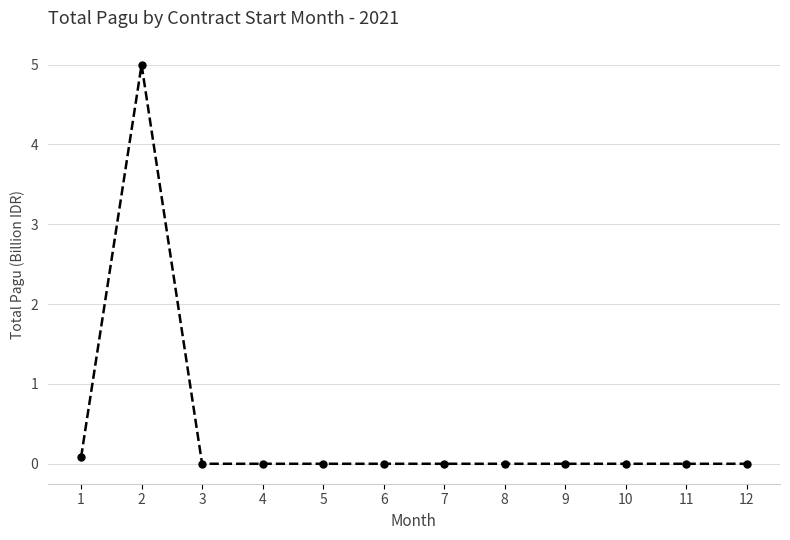

How many lines are shown in the chart?

1